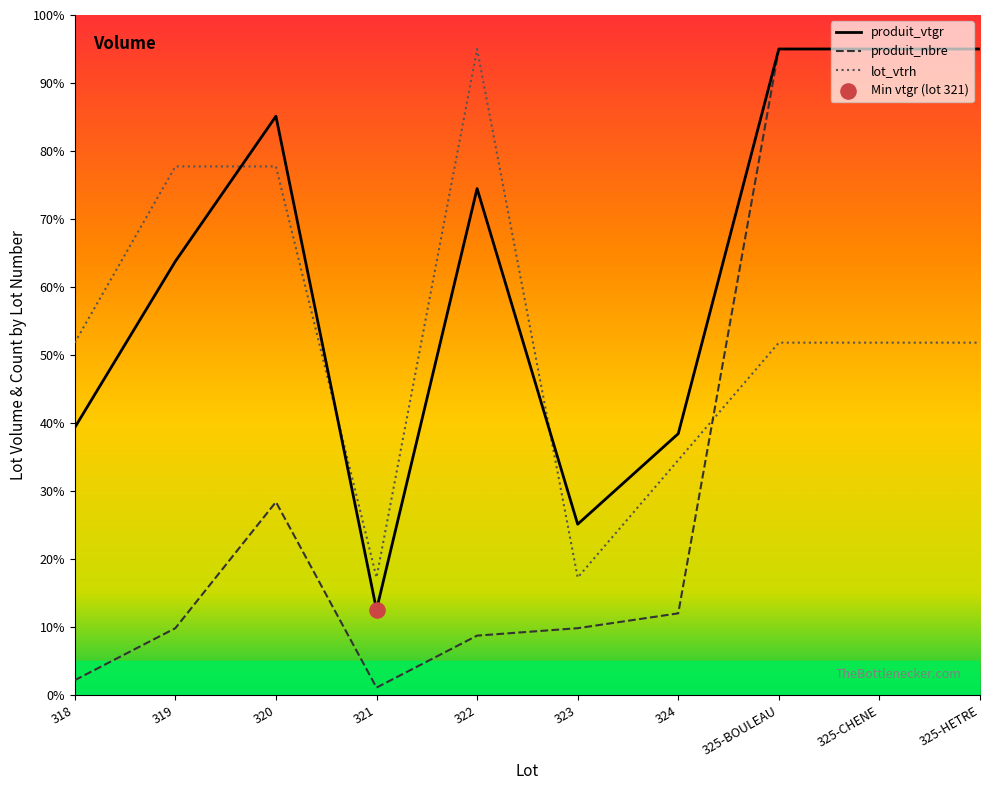

Which series has the widest spread of Y values?

produit_nbre